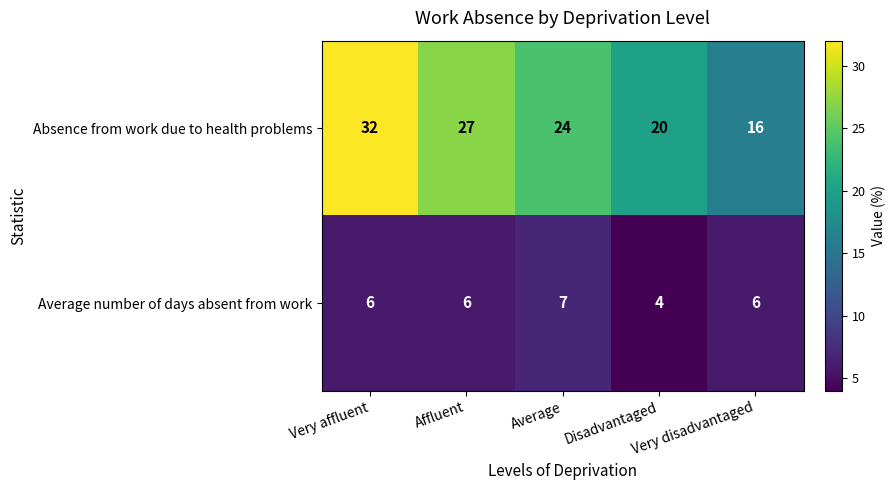

At which category is the sum across all series the highest?

Very affluent